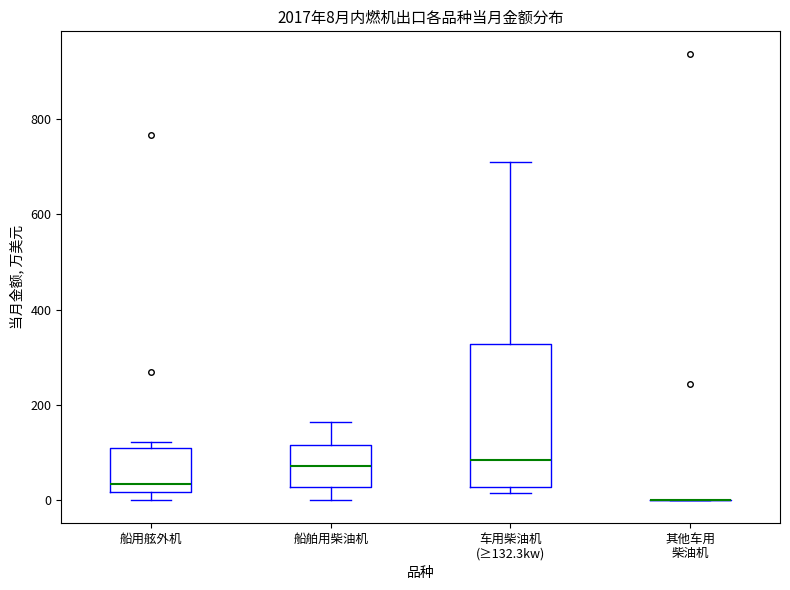

Comparing the boxes themselves (not the whiskers), which one is the tallest?

车用柴油机 (≥132.3kw)